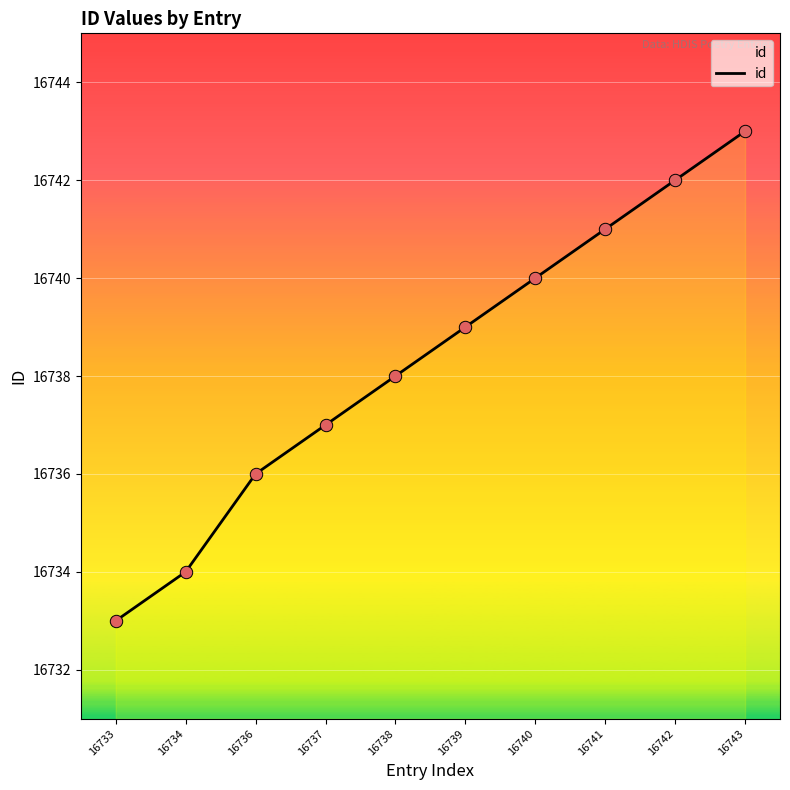

What is the ratio of the value at 16738 to the value at 16733?

1.0